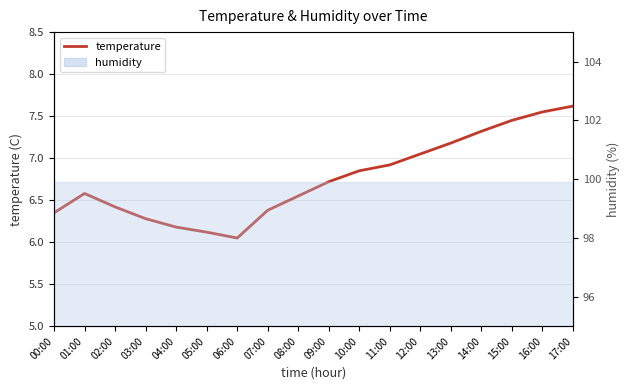

What is the approximate value at 10:00?

6.8